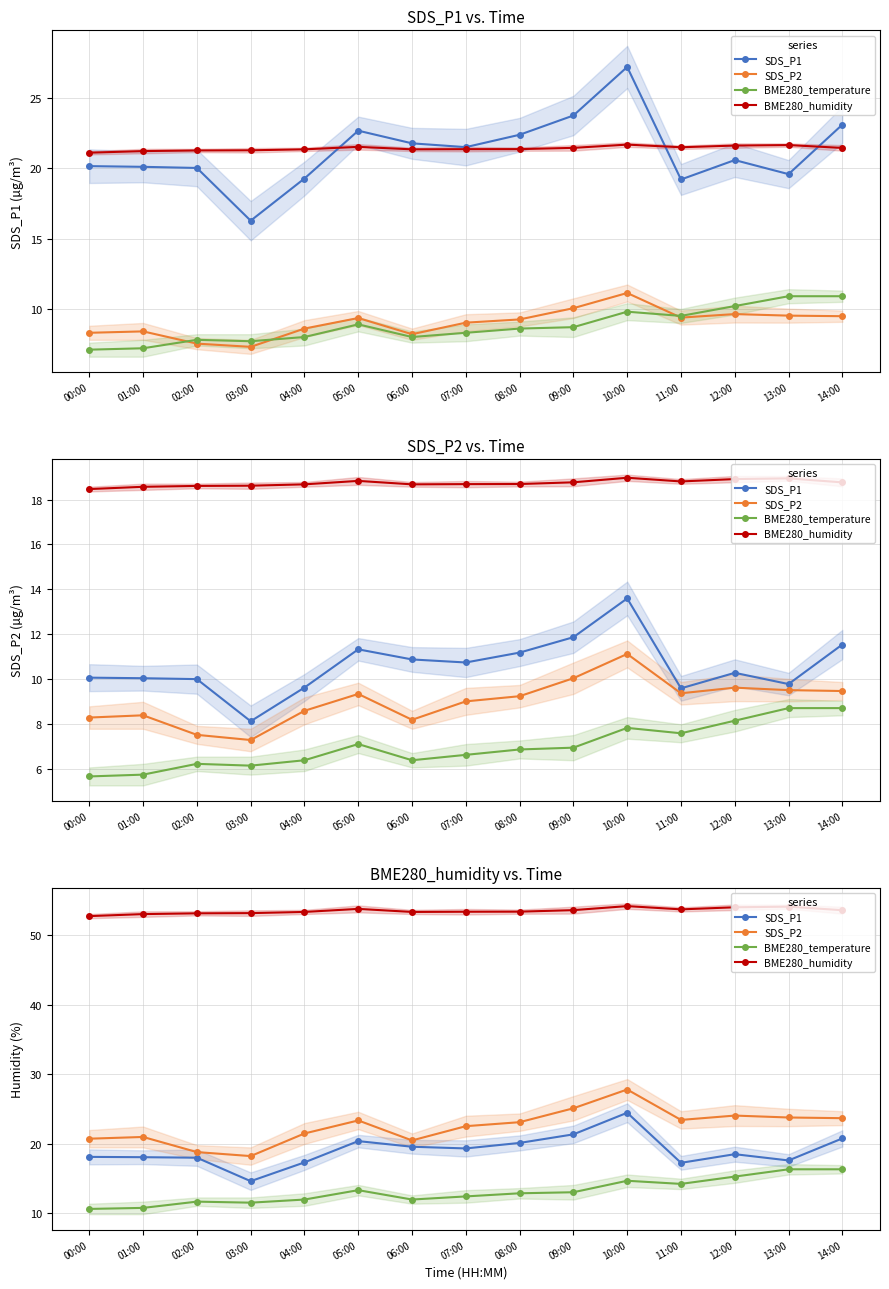

Reading left to right, transcribe all the data shown in this chart.

SDS_P1: 18.1	18.1	18.0	14.6	17.3	20.4	19.6	19.4	20.1	21.4	24.5	17.3	18.5	17.6	20.8
SDS_P2: 20.8	21.0	18.8	18.2	21.5	23.4	20.5	22.5	23.1	25.1	27.8	23.5	24.1	23.8	23.7
BME280_temperature: 10.6	10.8	11.7	11.6	12.0	13.3	12.0	12.4	12.9	13.1	14.7	14.2	15.3	16.4	16.4
BME280_humidity: 52.8	53.0	53.2	53.2	53.4	53.8	53.4	53.4	53.4	53.6	54.2	53.7	54.0	54.1	53.6